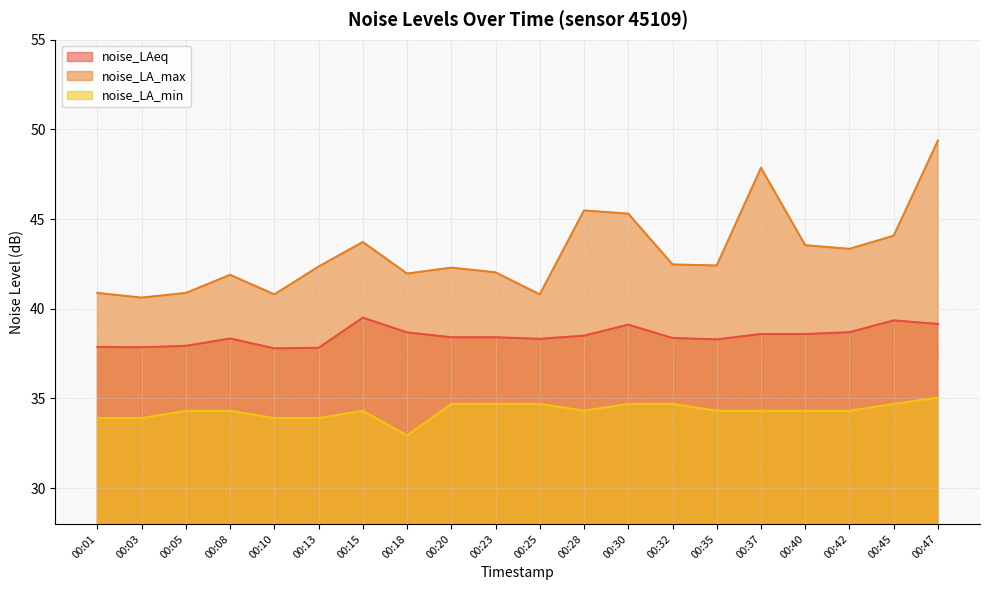

What is the maximum value shown in the chart?

49.4